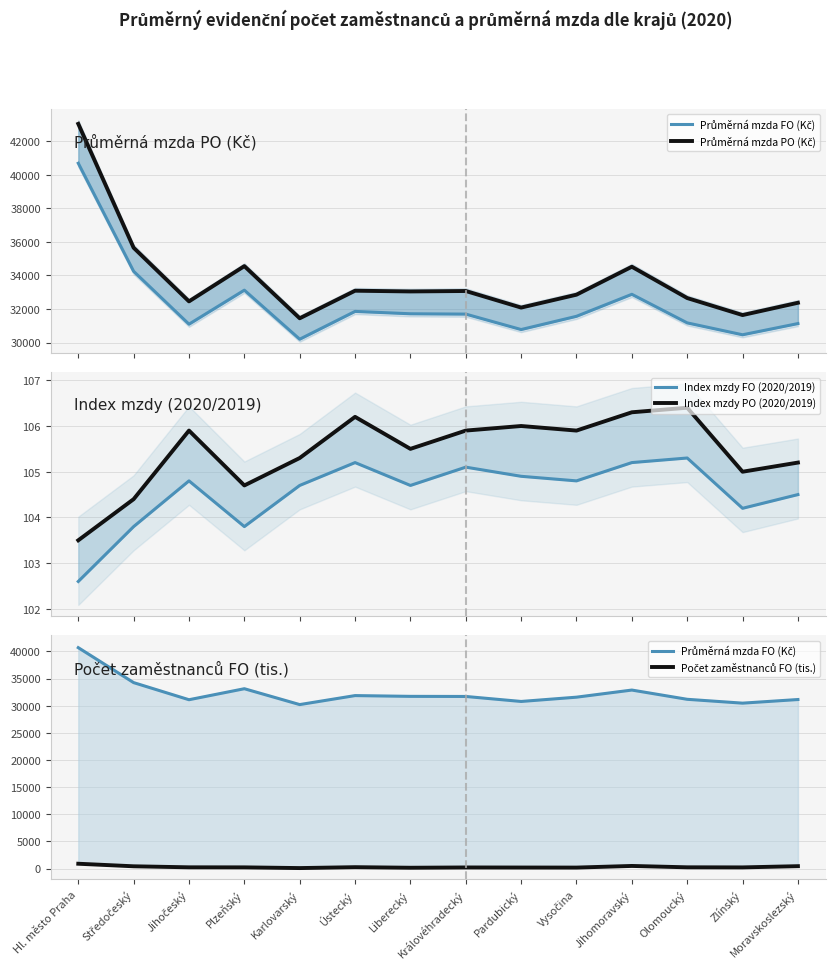

Does the chart display data point markers on the line(s)?

No